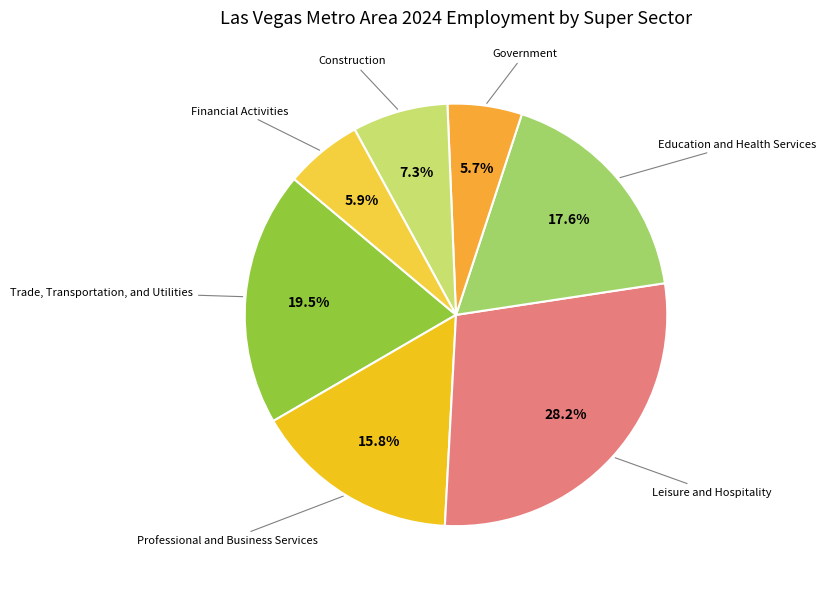

Is there a majority slice in this chart?

No